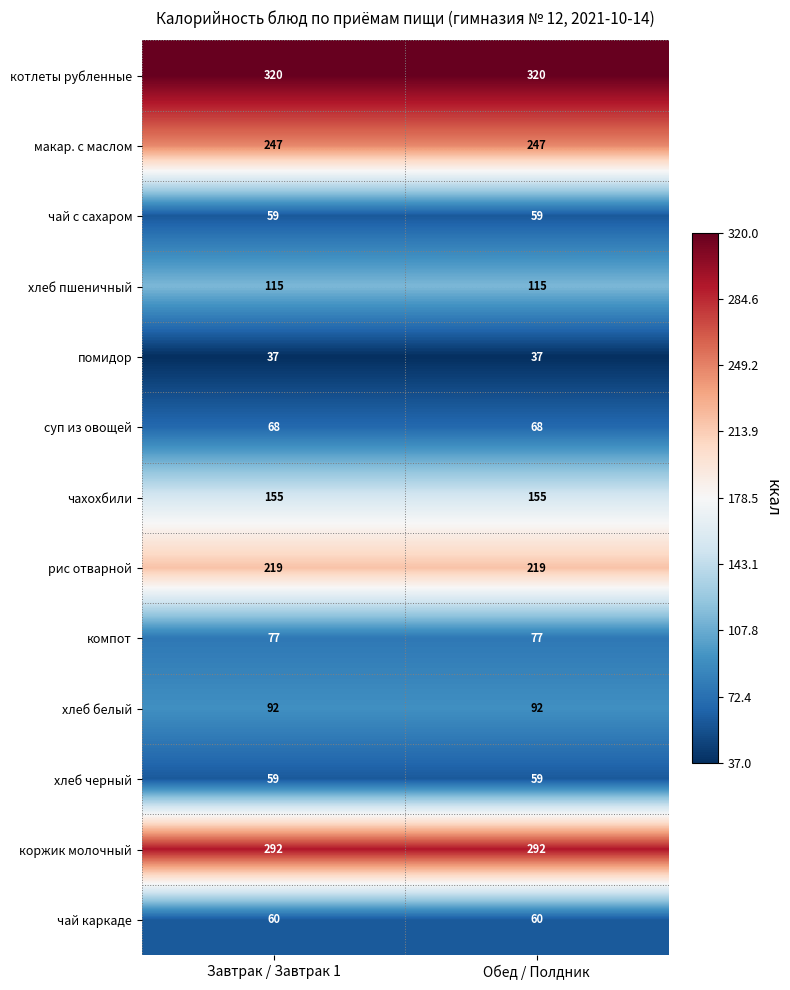

What is the spread (max minus min) of values at Завтрак / Завтрак 1?

283